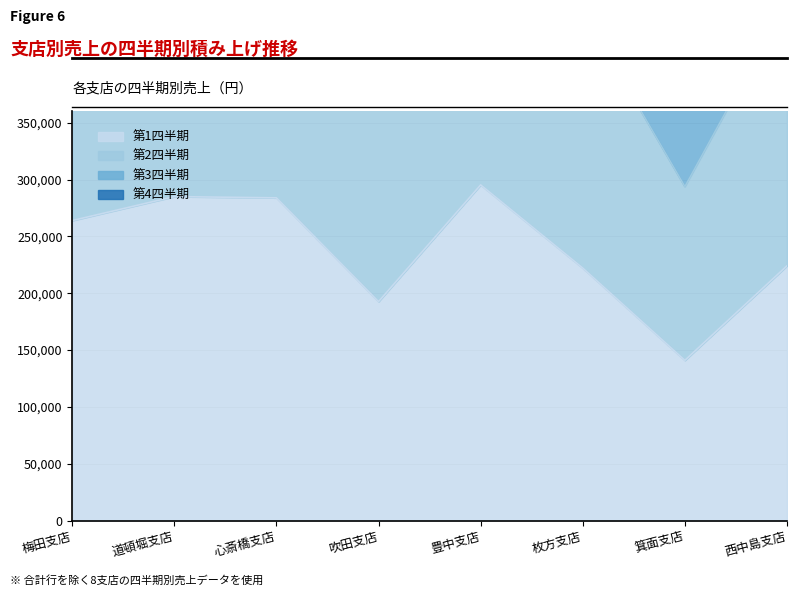

How many interior local peaks does the 第4四半期 series have?

2